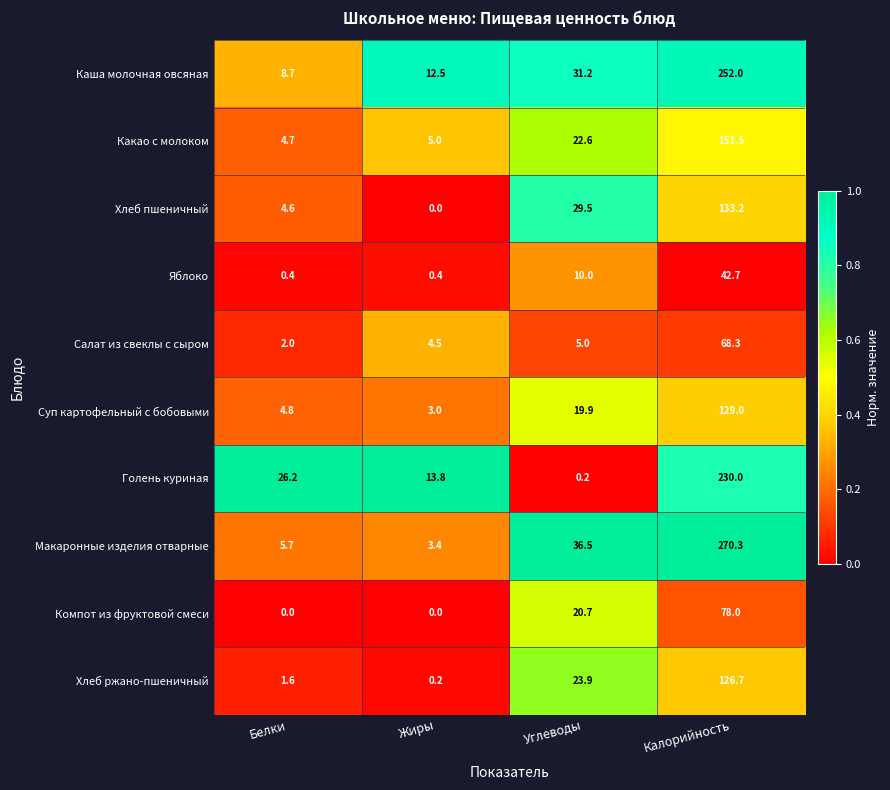

What is the difference between the highest and lowest values at Белки?

26.2